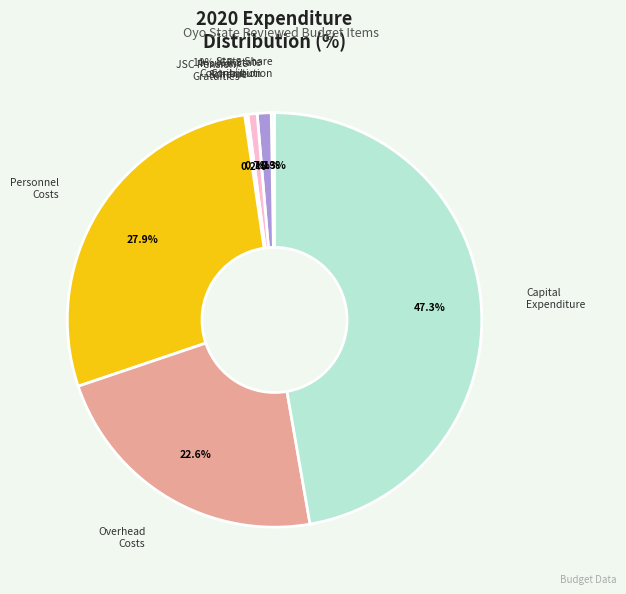

What percentage is NOT represented by Insurance
Scheme?

99.3%